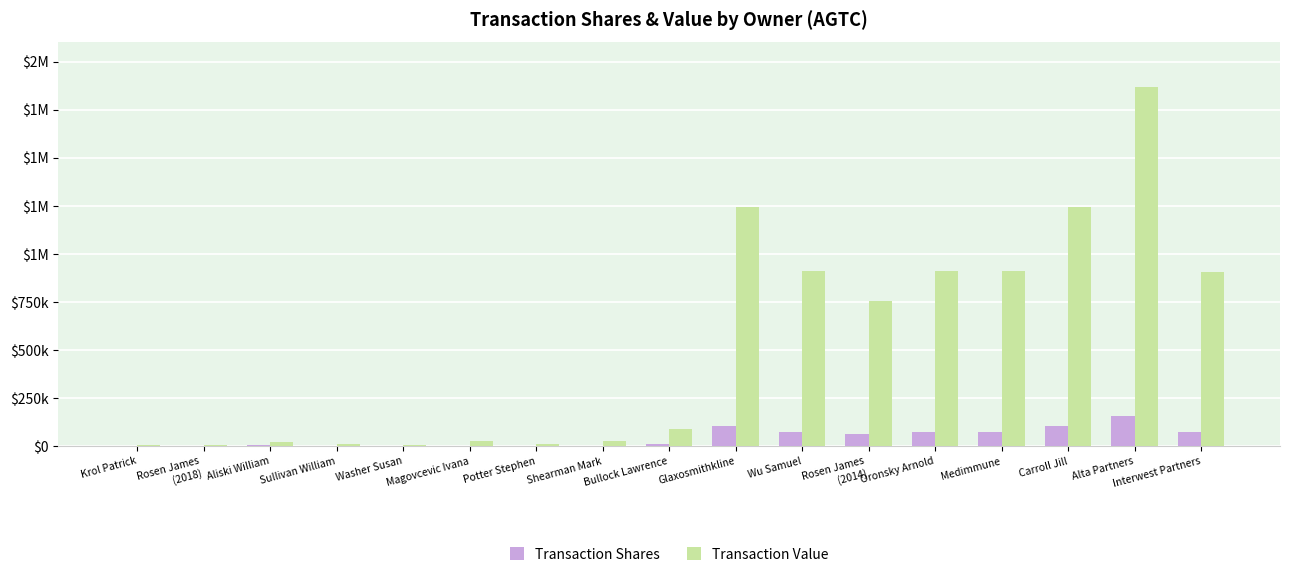

Where is Transaction Value nearest to the value 935560?

Oronsky Arnold